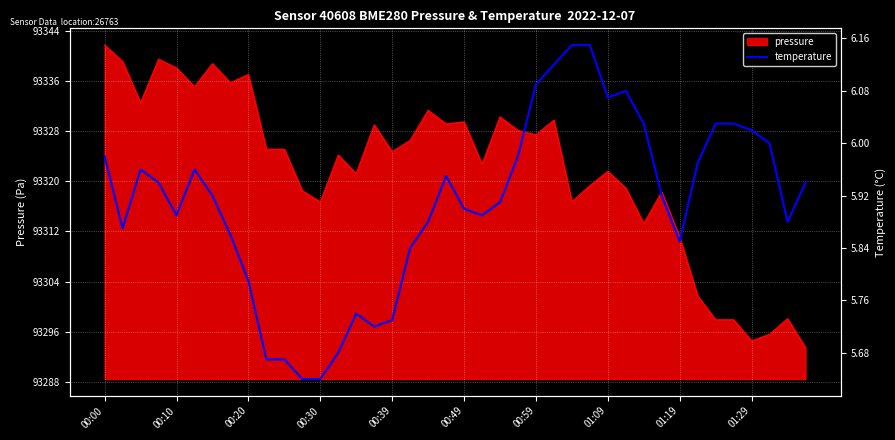

True or false: pressure has a value of 93294.6 at 01:29.

True